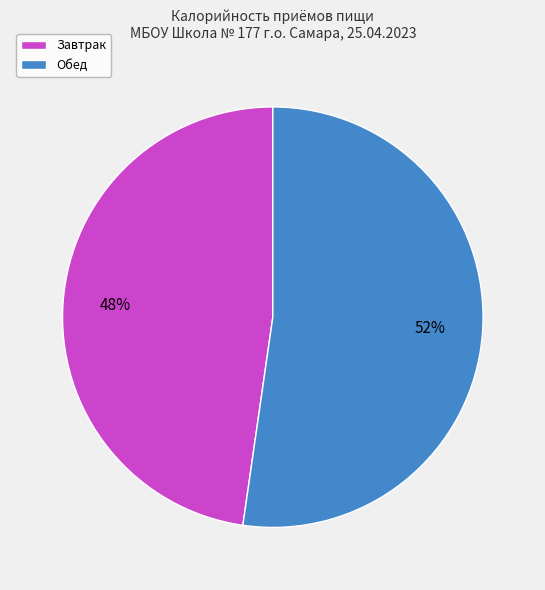

Is Обед the majority of the pie?

Yes